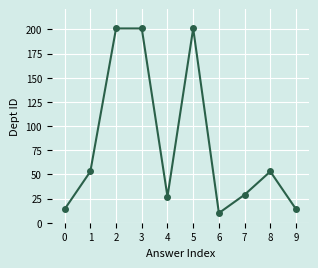

What is the smallest value displayed?

10